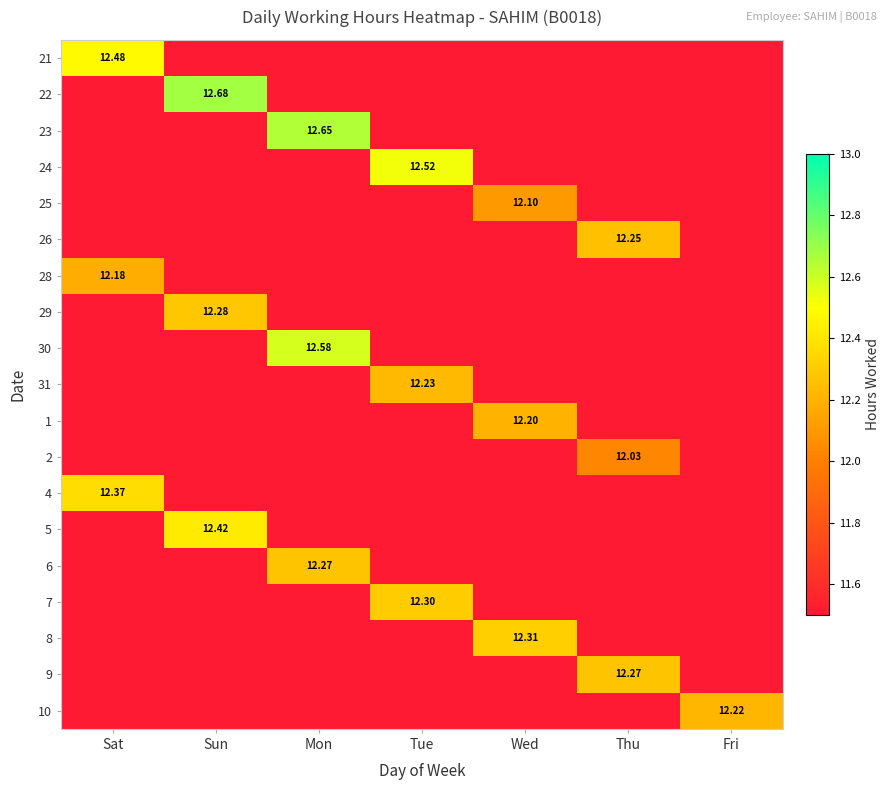

At which category does the chart reach its minimum across all series?

Sun